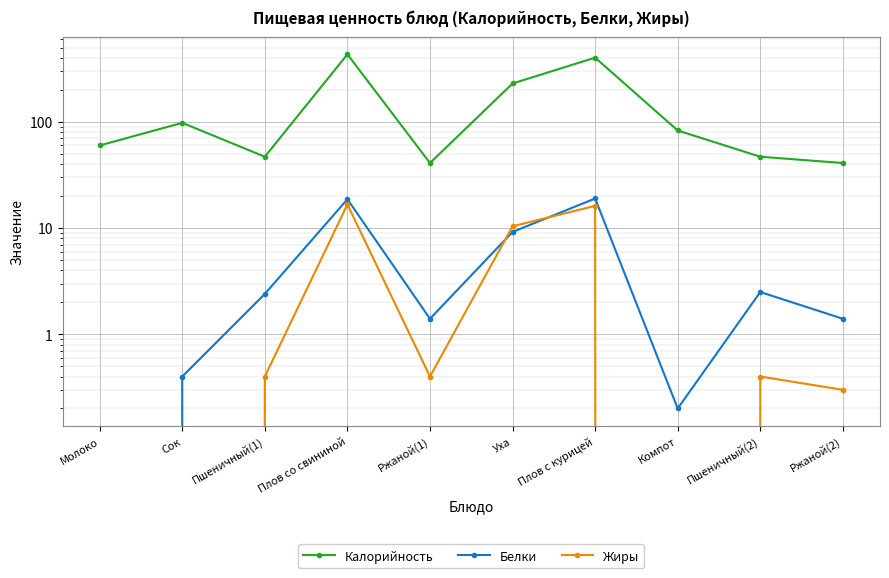

True or false: Жиры has more than 0 interior local peaks.

True